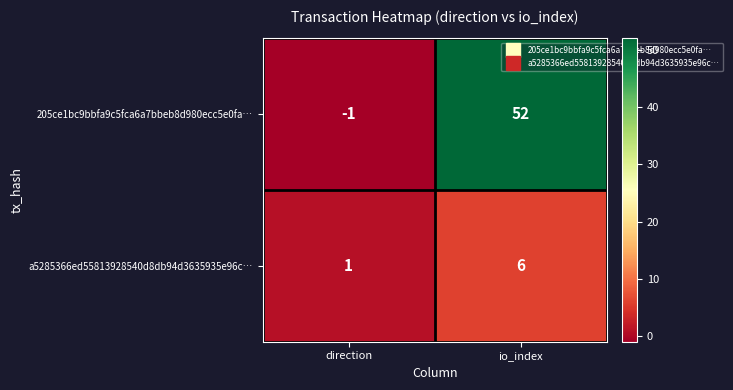

Reading left to right, list all the values displayed in this chart.

205ce1bc9bbfa9c5fca6a7bbeb8d980ecc5e0fa…: direction=-1	io_index=52
a5285366ed55813928540d8db94d3635935e96c…: direction=1	io_index=6